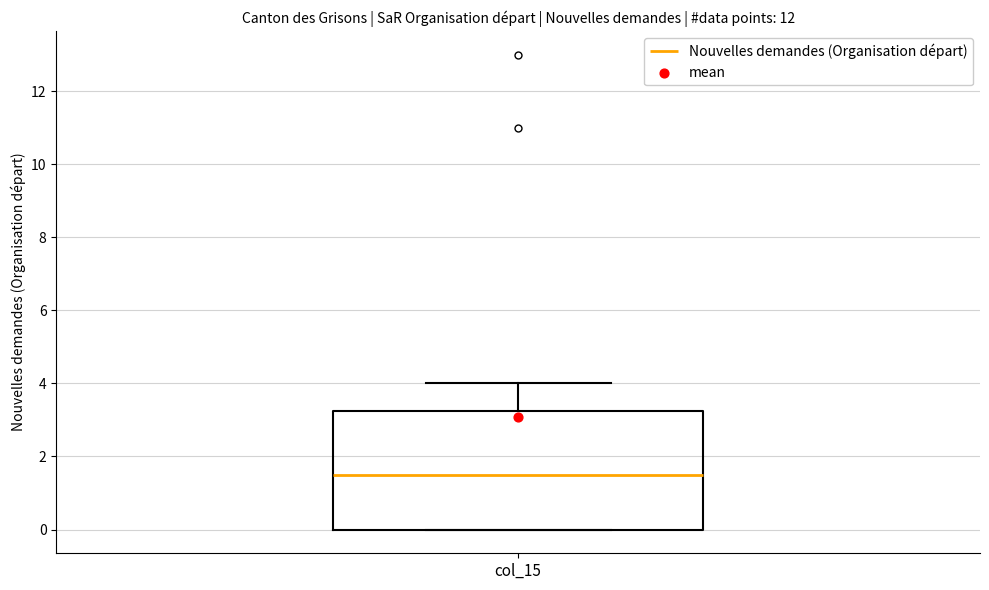

Transcribe this box plot: give where the median line is, the range the box spans, and where the two whiskers end, as read against the y-axis. The values are not printed on the chart, so give them approximately, as read against the axis.

median 1.6, box 0.0 to 3.2, whiskers 0.0 to 4.0